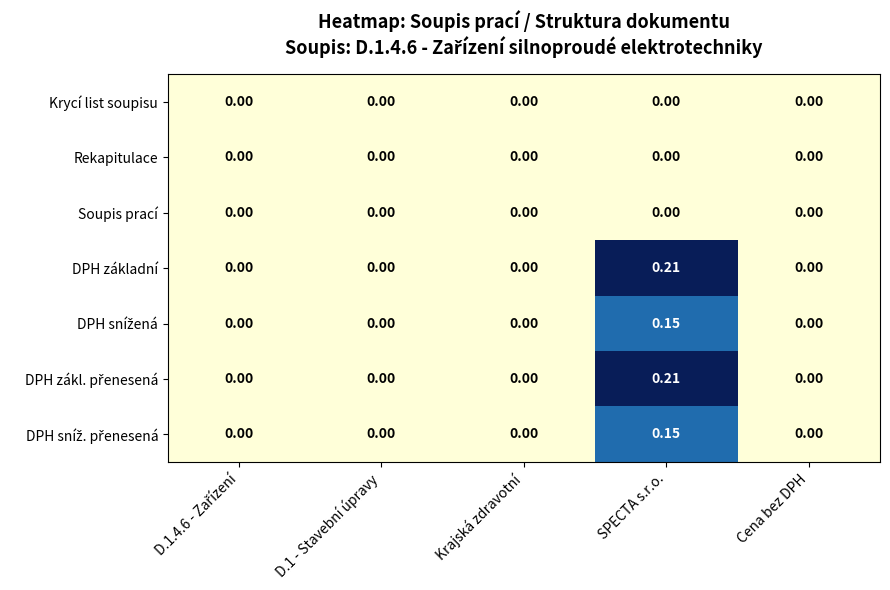

At which category is the sum across all series the highest?

SPECTA s.r.o.